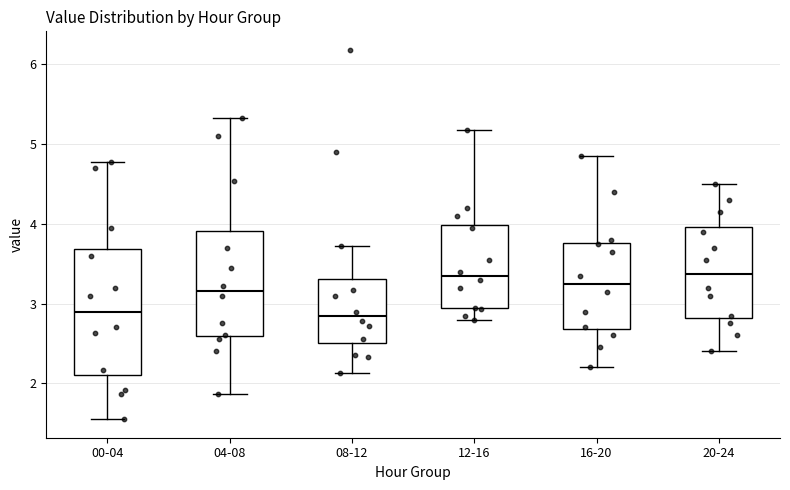

Reading left to right, read every box against the y-axis: the position of its median line, the range the box covers, and the ends of its whiskers. The values are not printed on the chart, so give them approximately, as read against the axis.

00-04: median 2.9, box 2.1 to 3.7, whiskers 1.6 to 4.8
04-08: median 3.2, box 2.6 to 3.9, whiskers 1.9 to 5.3
08-12: median 2.8, box 2.5 to 3.3, whiskers 2.1 to 3.7
12-16: median 3.4, box 2.9 to 4.0, whiskers 2.8 to 5.2
16-20: median 3.3, box 2.7 to 3.8, whiskers 2.2 to 4.9
20-24: median 3.4, box 2.8 to 4.0, whiskers 2.4 to 4.5